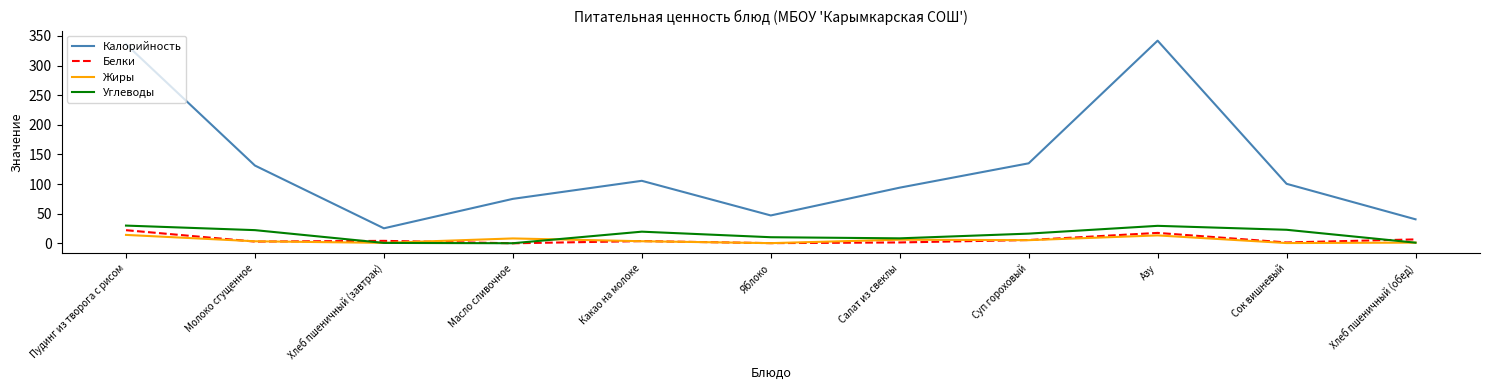

List the series in order of their peak value, lowest first.

Жиры, Белки, Углеводы, Калорийность